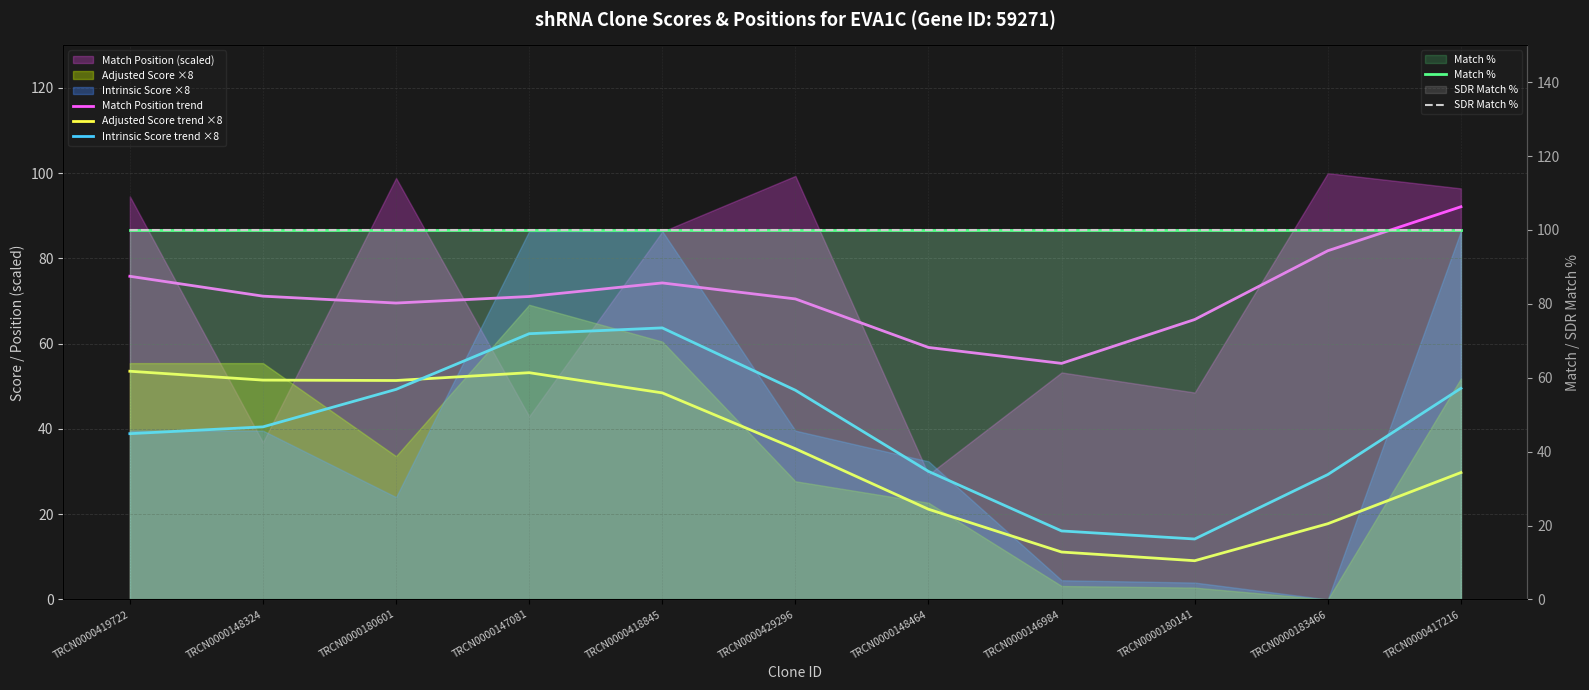

What is the minimum value shown in the chart?

9.1